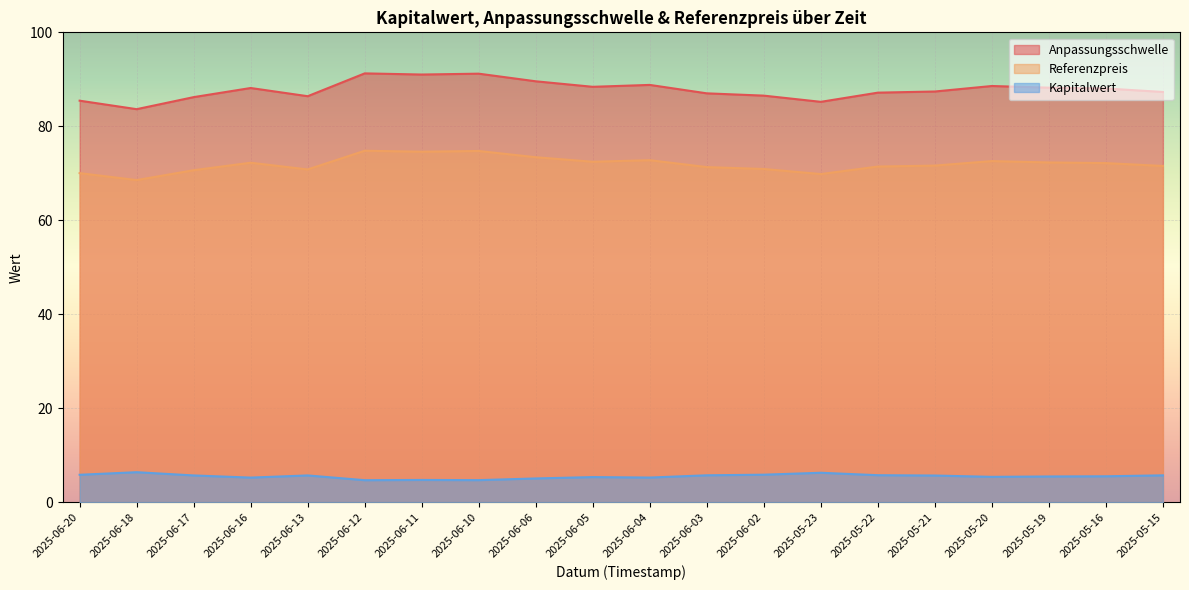

What is the maximum value shown in the chart?

91.3